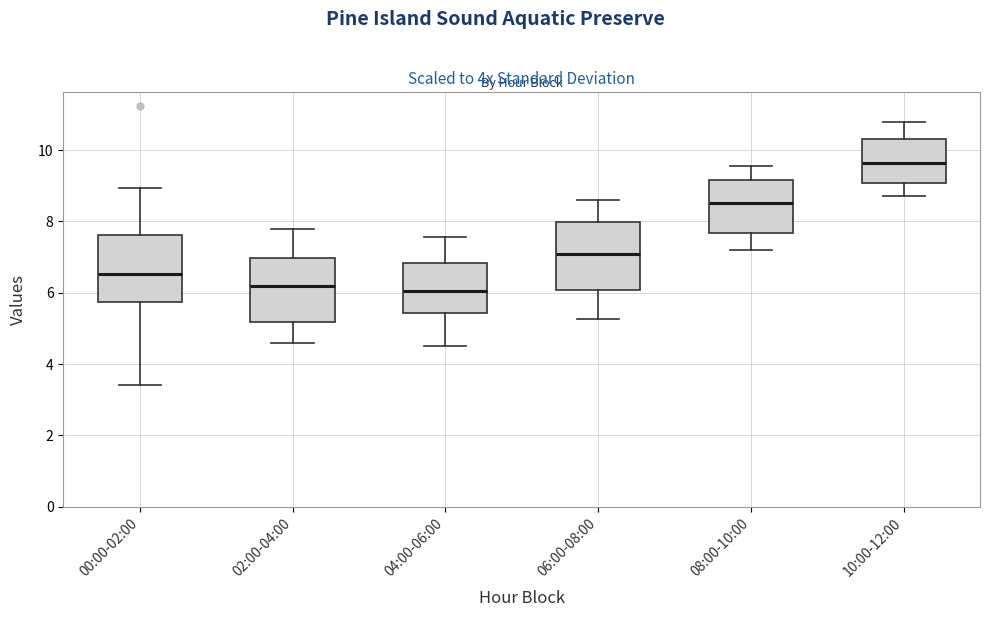

Where does the lower whisker of the box for 02:00-04:00 end on the y-axis? The values are not printed on the chart, so give them approximately, as read against the axis.

4.6